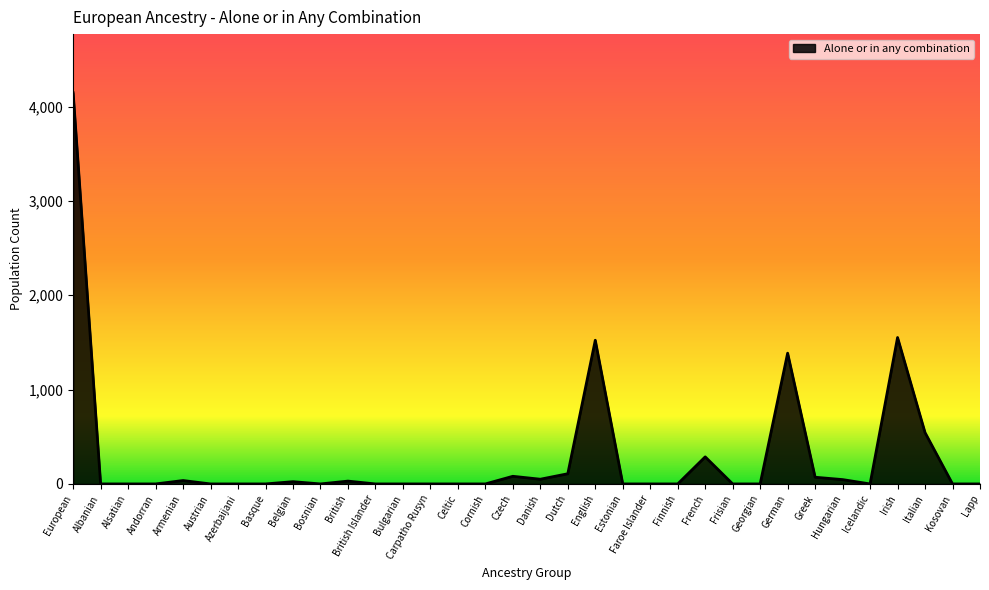

Which label corresponds to the largest value in the chart?

European